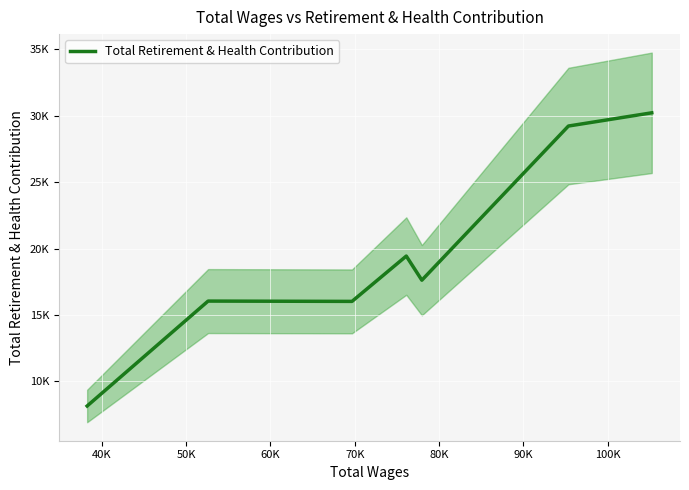

True or false: the data has more than 2 interior local peaks.

False